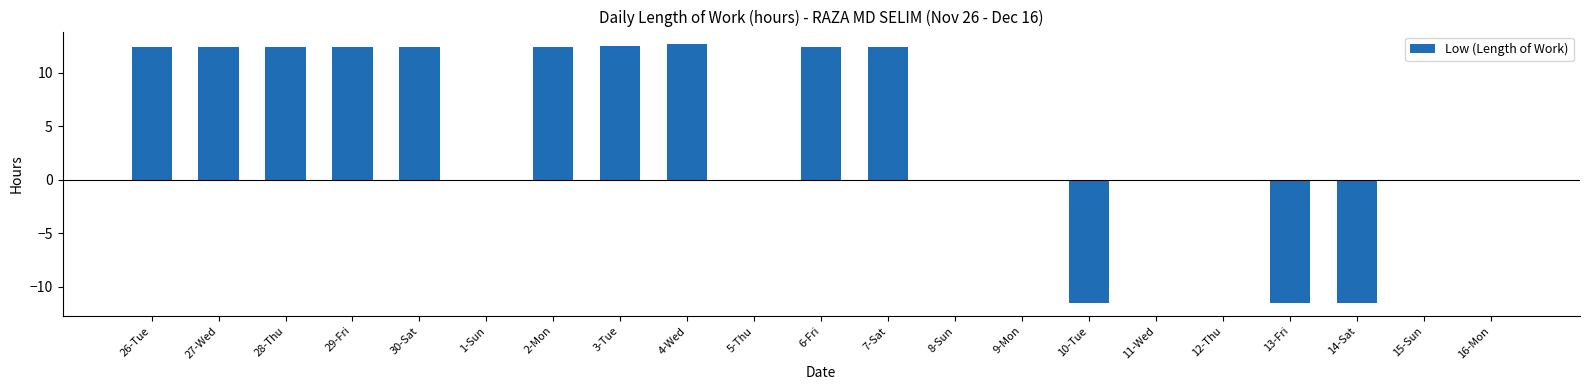

Is it true that the value at 6-Fri is 7.1?

False